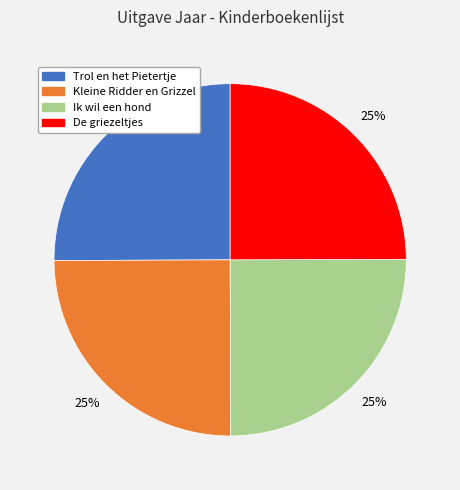

True or false: Ik wil een hond accounts for 13% of the total.

False